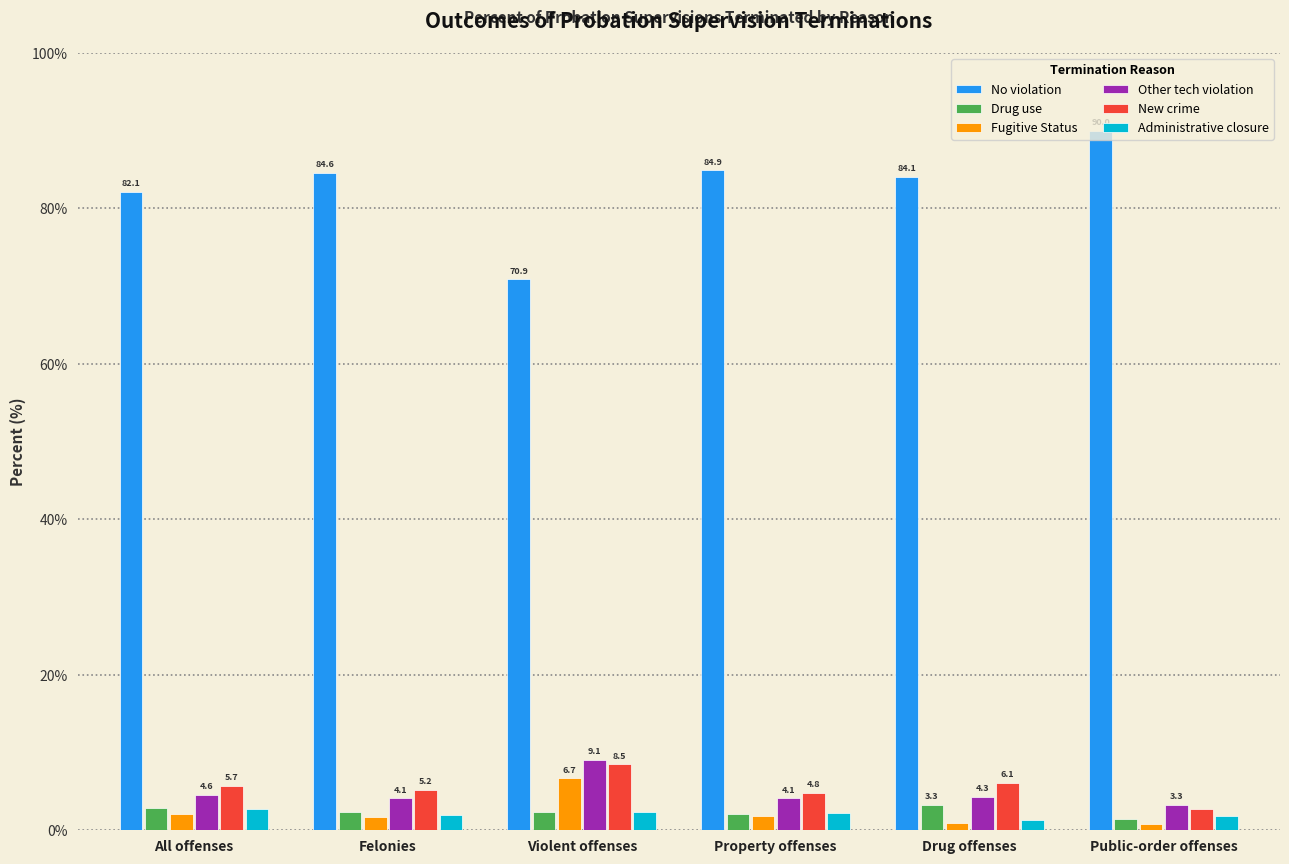

What is the difference between the maximum and minimum values in the Administrative closure series?

1.4